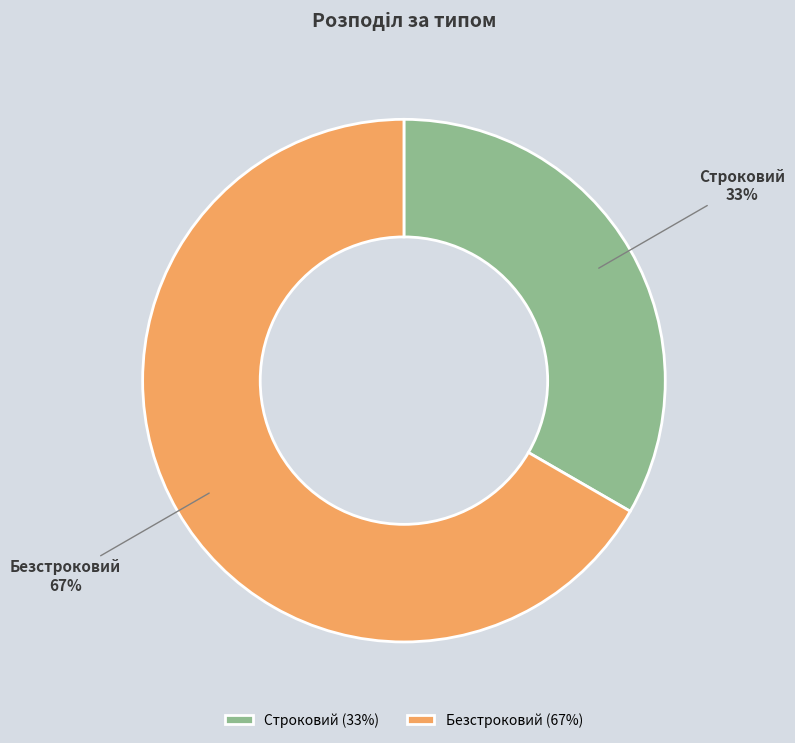

What is the majority slice?

Безстроковий